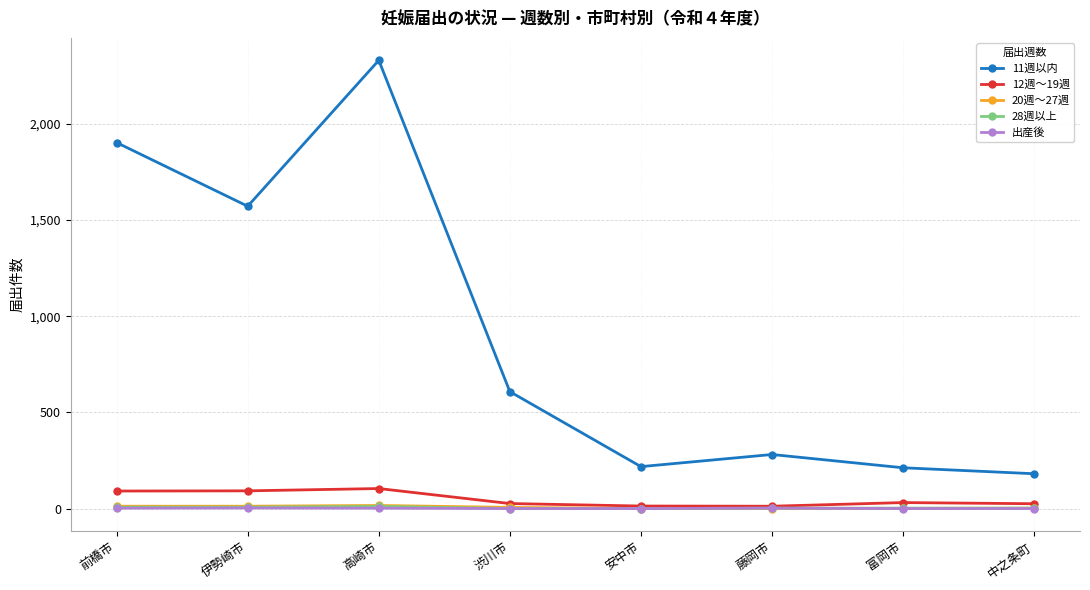

Is this an area chart (filled region under the line)?

No